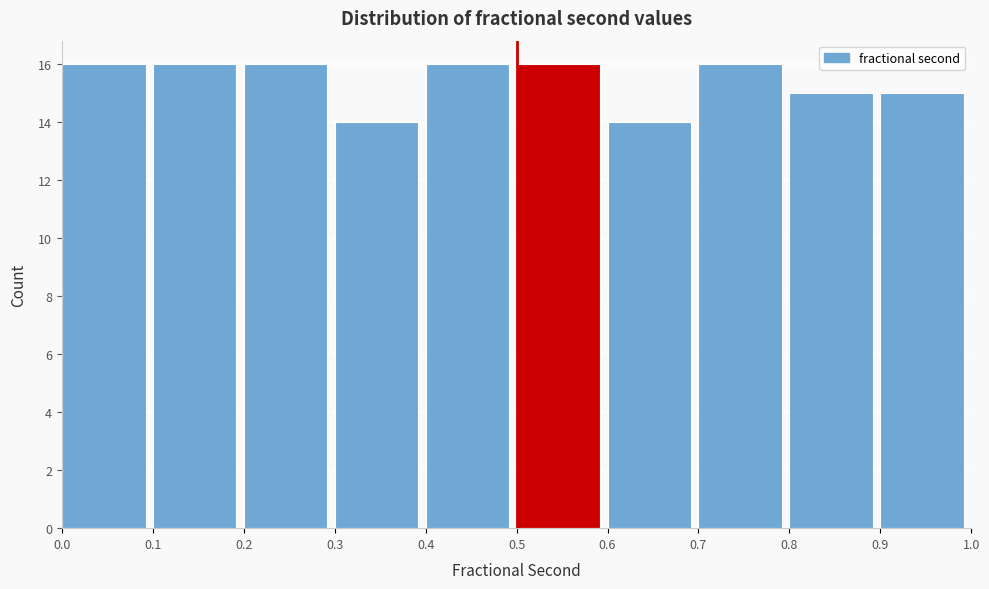

Reading left to right, list every bar in this chart as the range it spans on the x-axis followed by its height. The values are not printed on the chart, so give them approximately, as read against the axis.

0.0 to 0.1: 16
0.1 to 0.2: 16
0.2 to 0.3: 16
0.3 to 0.4: 14
0.4 to 0.5: 16
0.5 to 0.6: 16
0.6 to 0.7: 14
0.7 to 0.8: 16
0.8 to 0.9: 15
0.9 to 1.0: 15